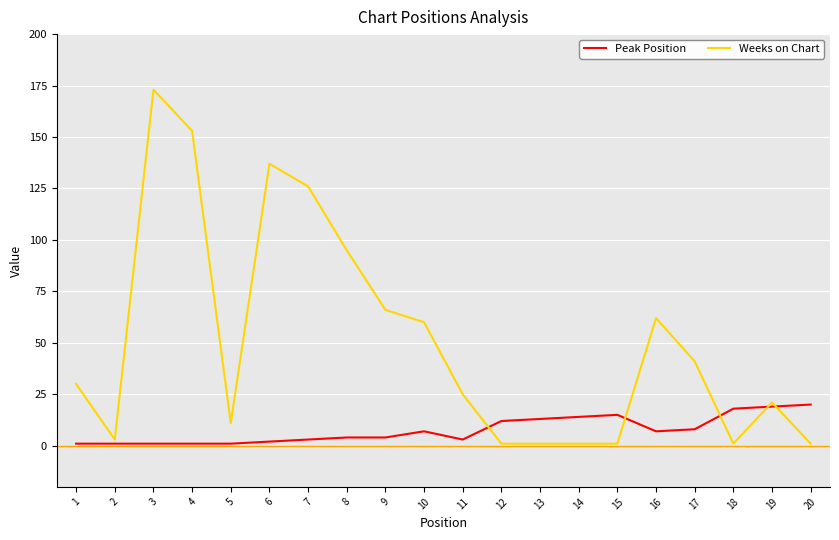

Rank the series by their maximum value, from lowest to highest.

Peak Position, Weeks on Chart